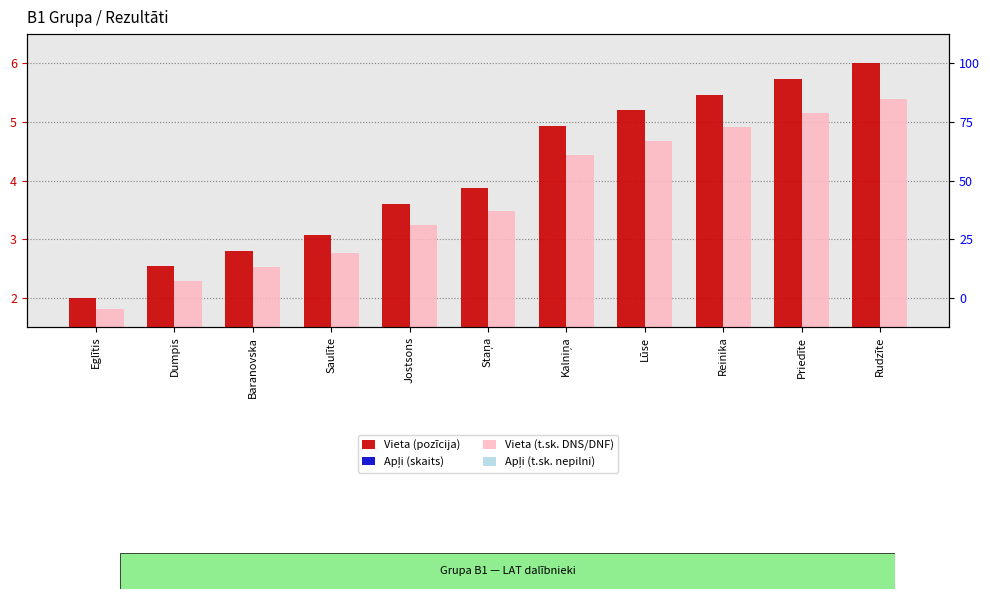

The Apļi (t.sk. nepilni) series shows 0.1 at Jostsons. True or false?

False